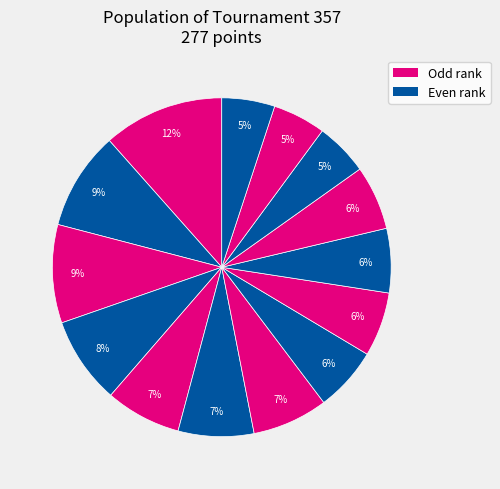

How many slices are in this pie chart?

14